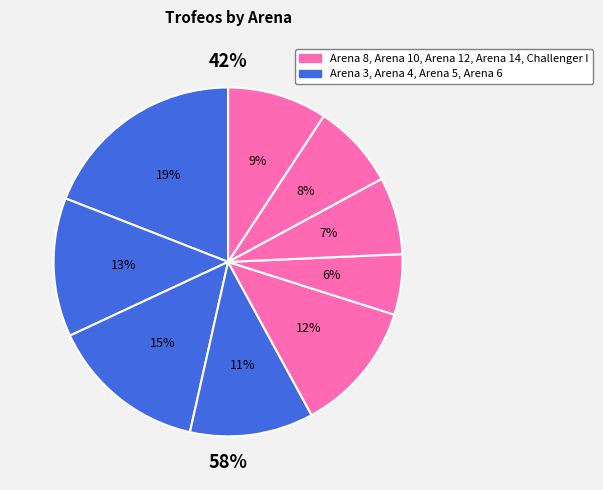

Which category has the biggest portion of the pie?

Challenger I